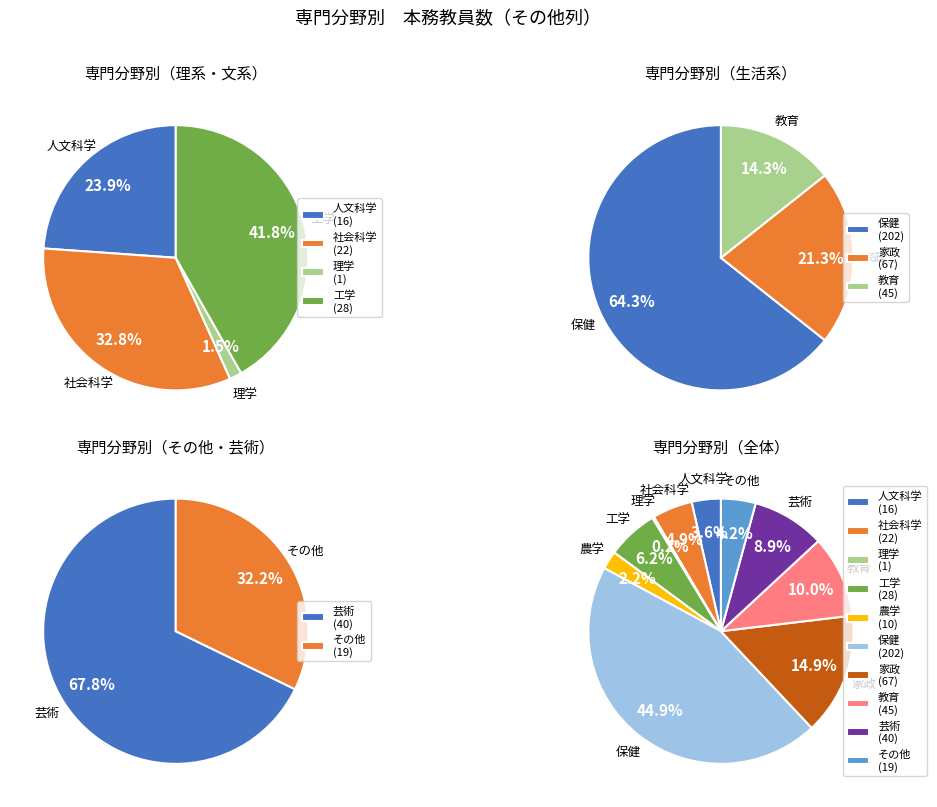

Is the sum of 農学 and その他 greater than half?

No